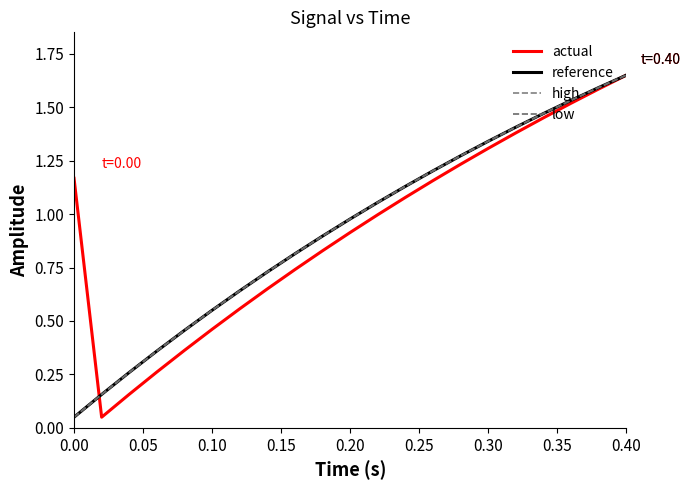

True or false: actual and reference intersect in this chart.

True